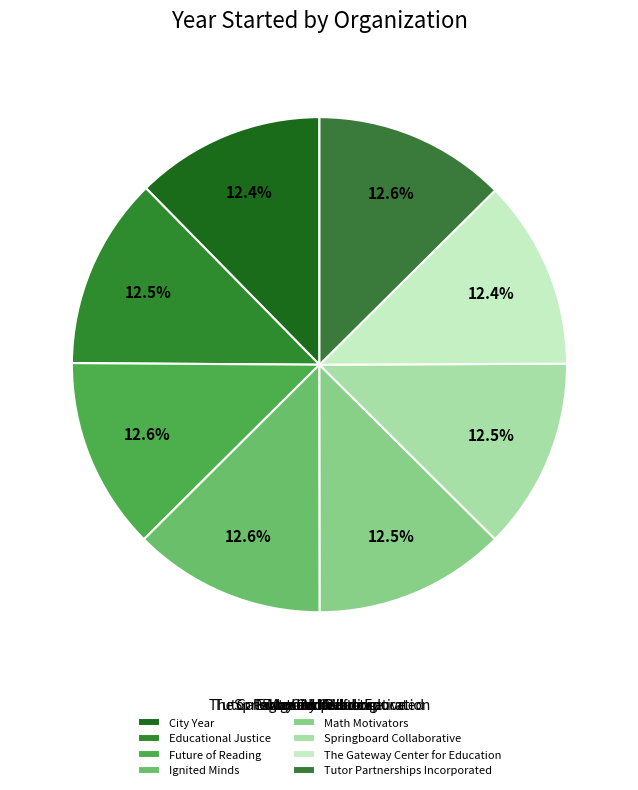

Is the sum of Future of Reading and The Gateway Center for Education greater than half?

No